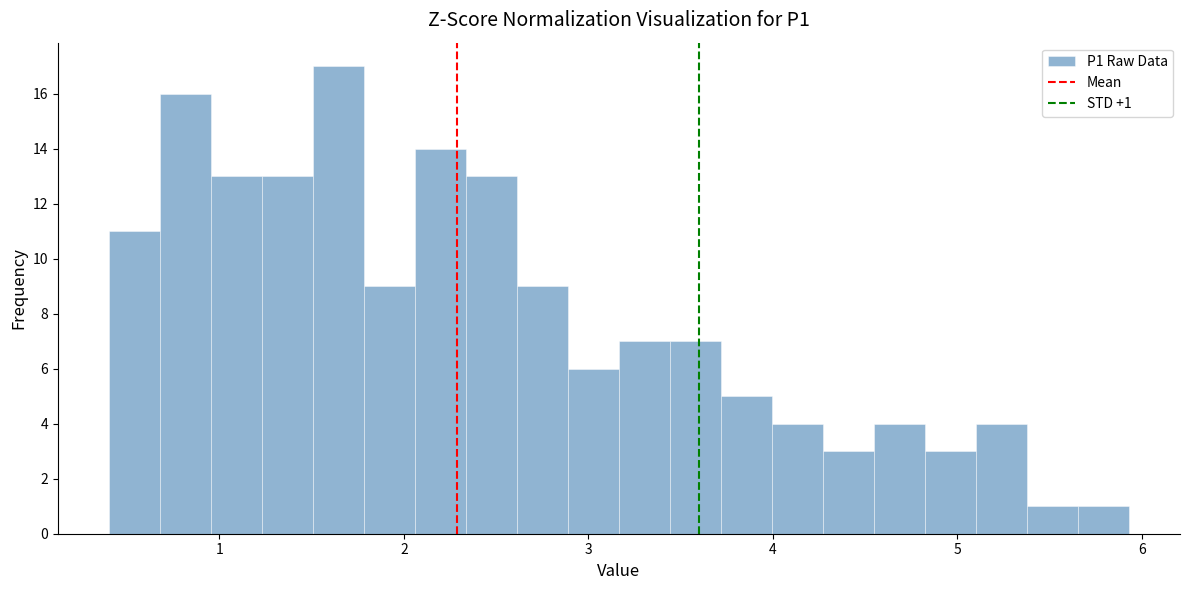

Read against the x-axis, roughly where is the centre of the tallest bar?

1.6